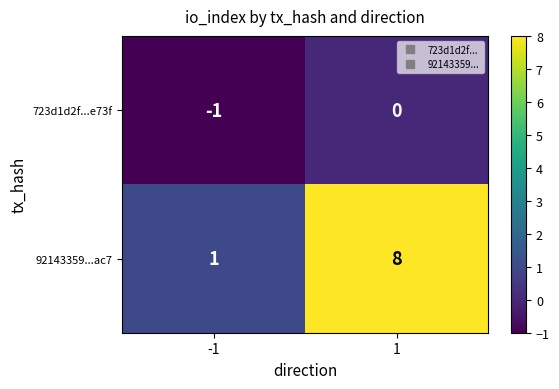

At how many categories does at least one series exceed 2?

1